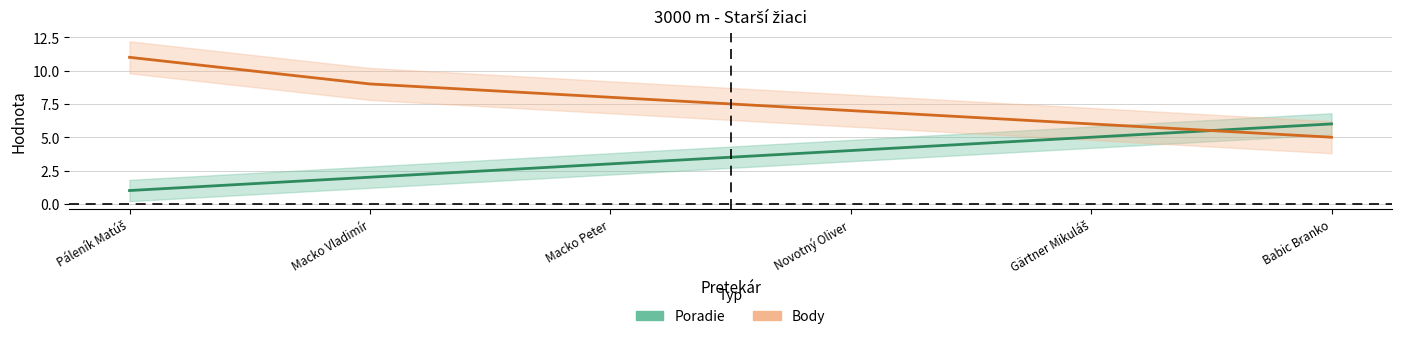

What is the difference between the highest and lowest values at Novotný Oliver?

3